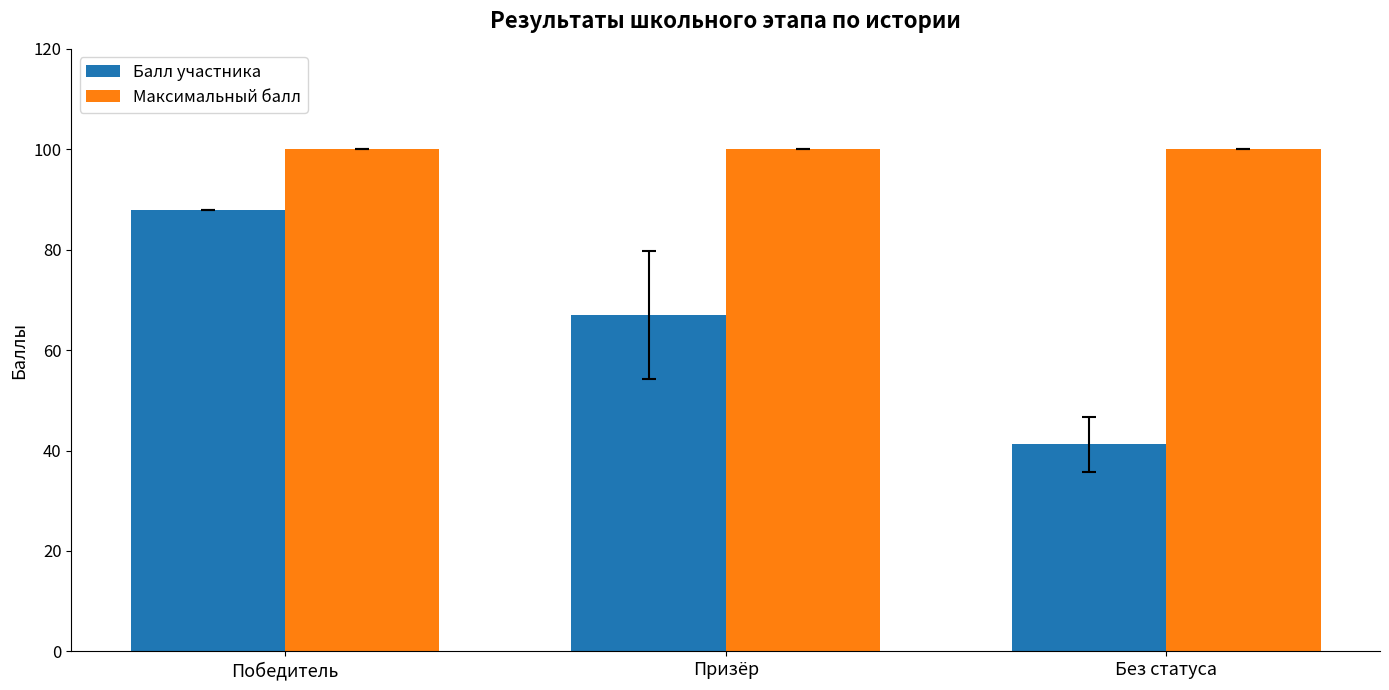

Which category has the highest value in the Балл участника series?

Победитель